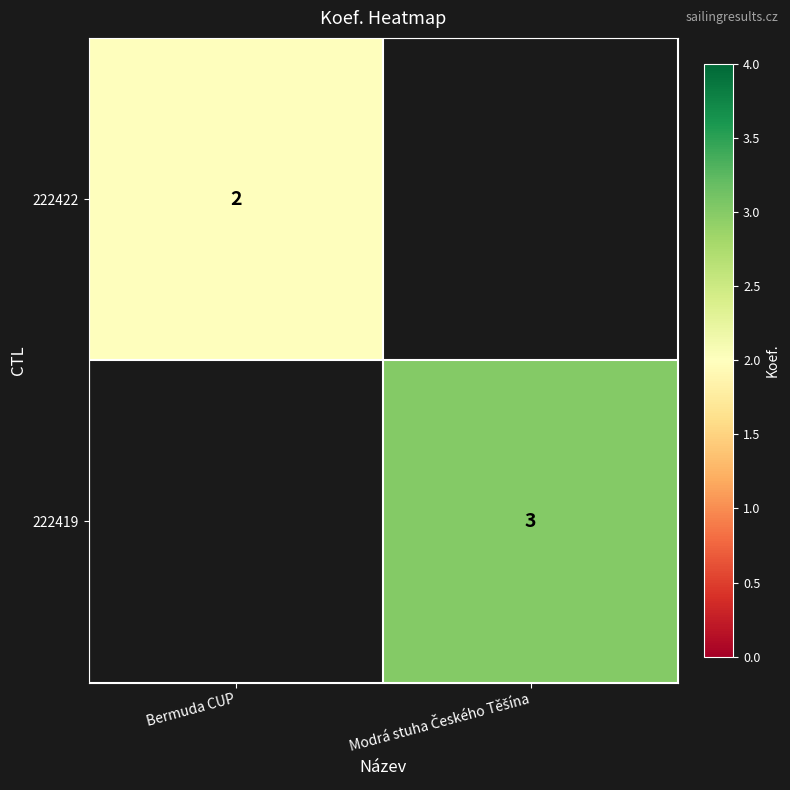

Is it true that 222422 equals 2 at Bermuda CUP?

True